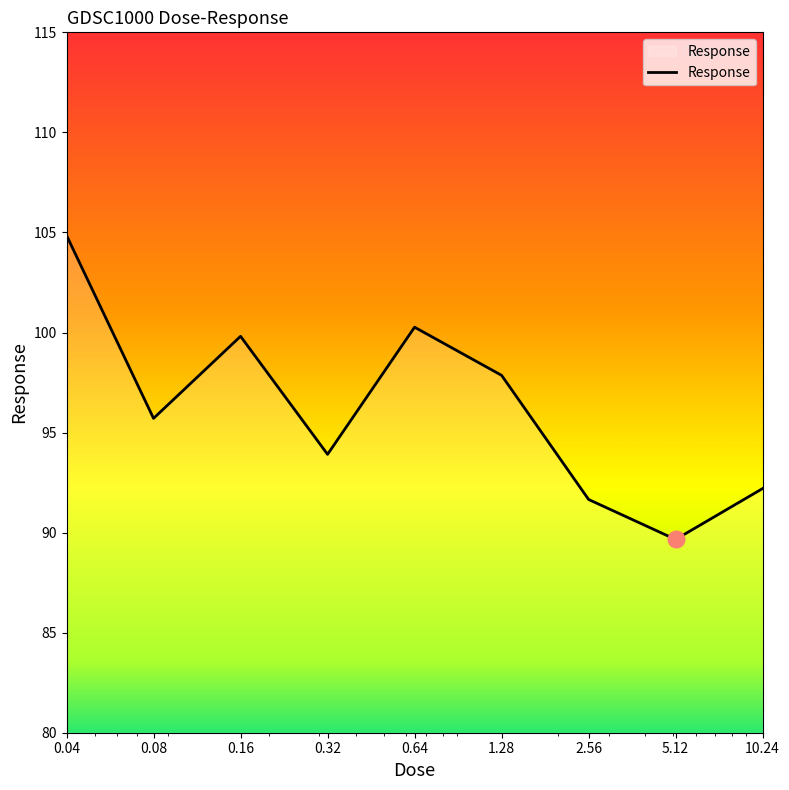

What is the sum of all values?

865.9